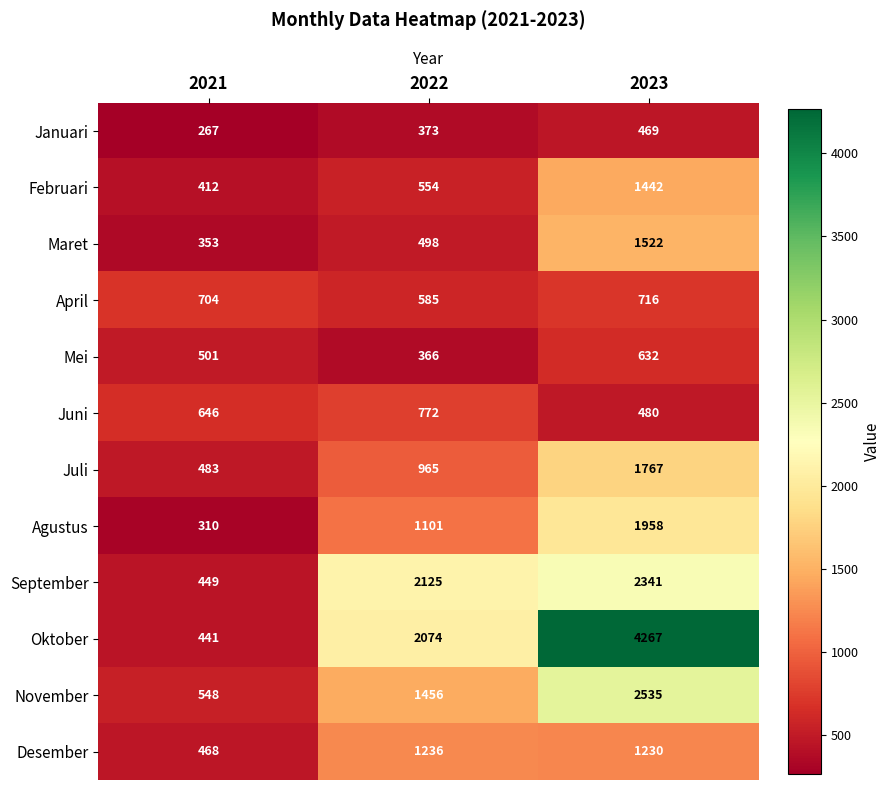

Count the Juli values in the range 483 to 1767.

3